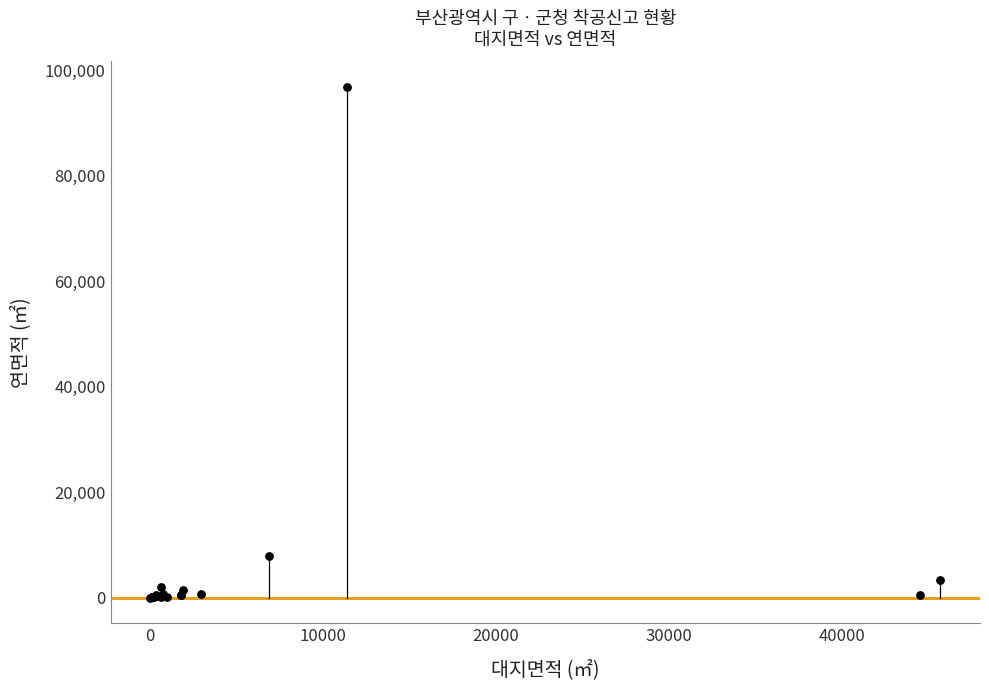

What Y value in the scatter plot is closest to 48428?

7852.5